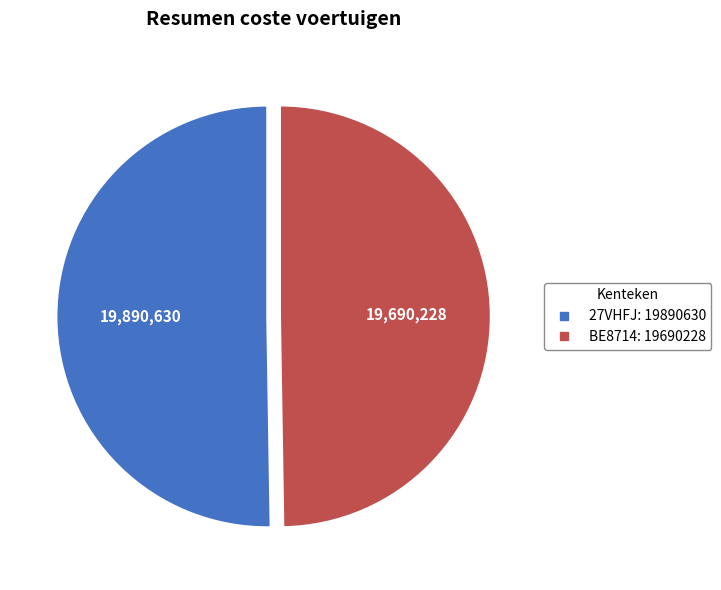

Which slice is the smallest?

BE8714